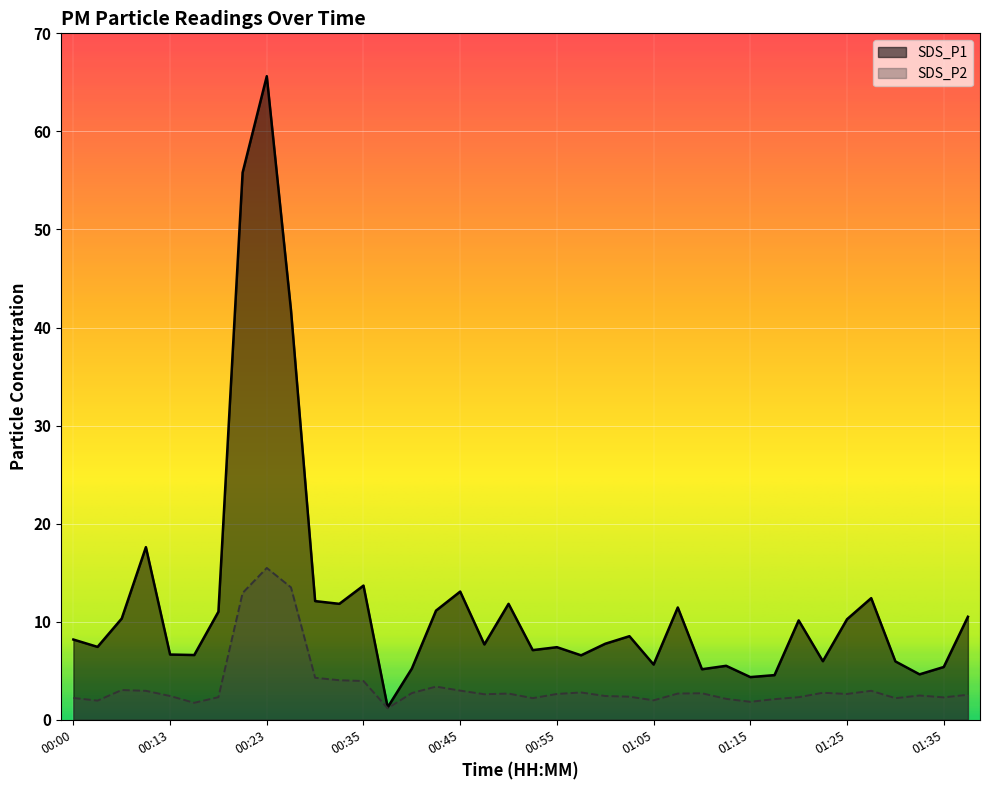

What value does the SDS_P1 series have at 01:35?

5.4